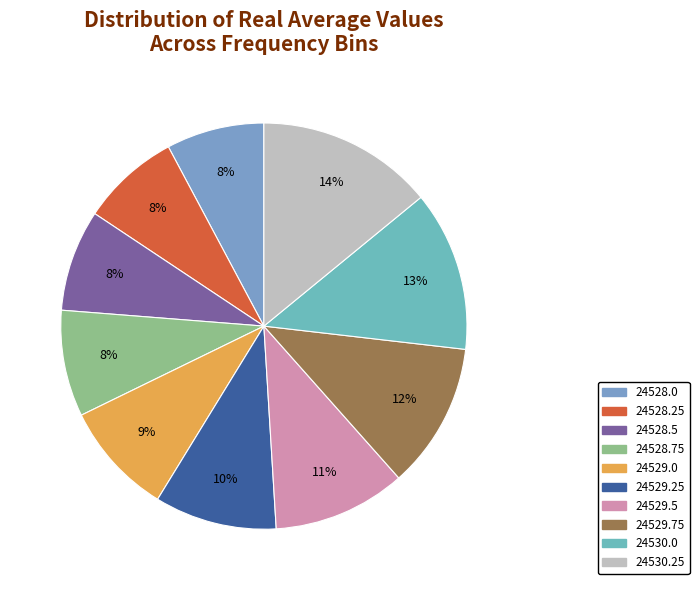

The 24528.25 slice represents 1% of the pie. True or false?

False